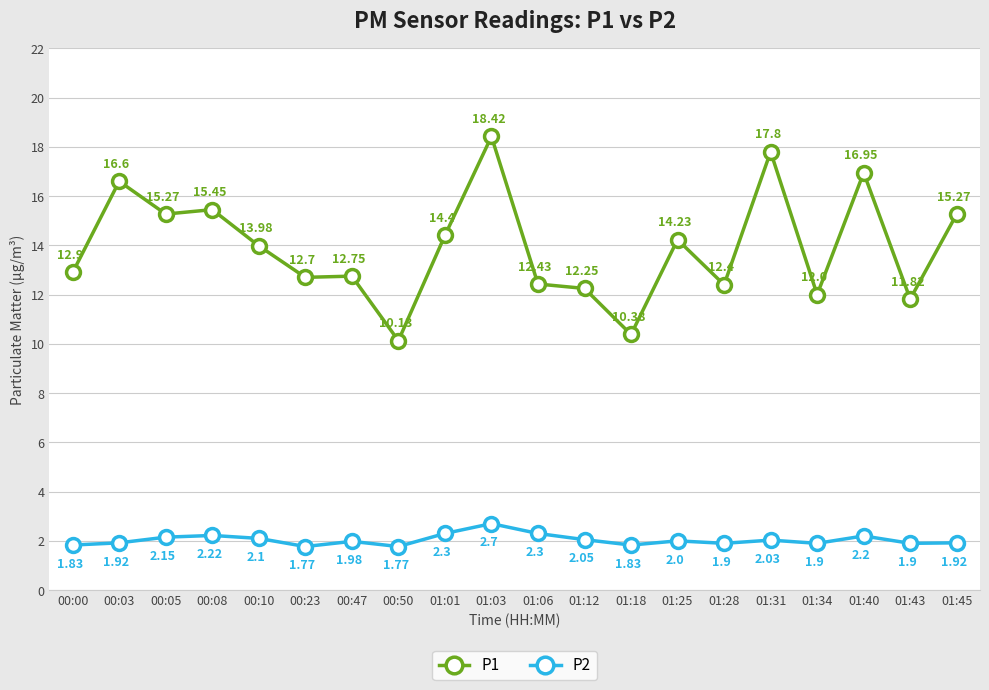

True or false: P2 and P1 cross at least once.

False